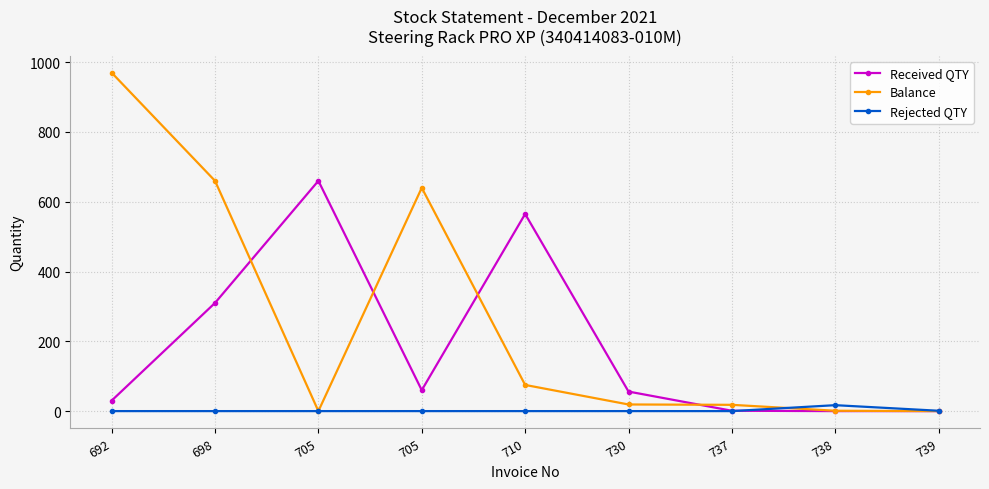

What is the total value across all series at 698?

970